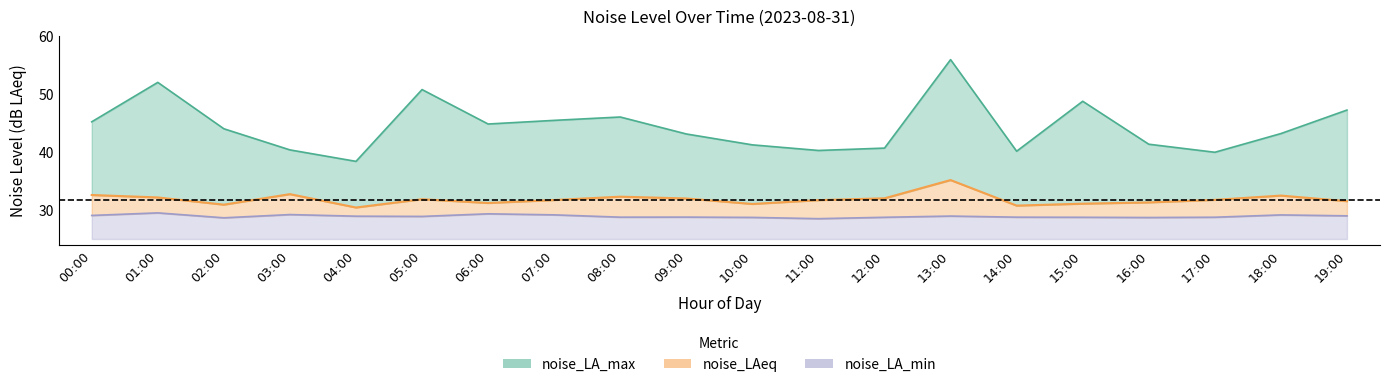

What position from the left is 05:00?

6